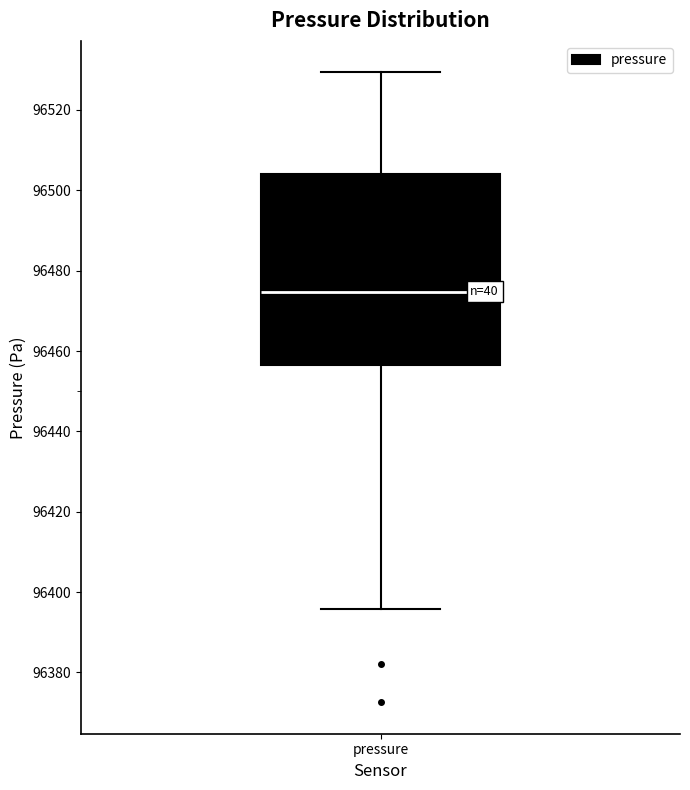

Transcribe this box plot: give where the median line is, the range the box spans, and where the two whiskers end, as read against the y-axis. The values are not printed on the chart, so give them approximately, as read against the axis.

median 96474, box 96456 to 96504, whiskers 96396 to 96530